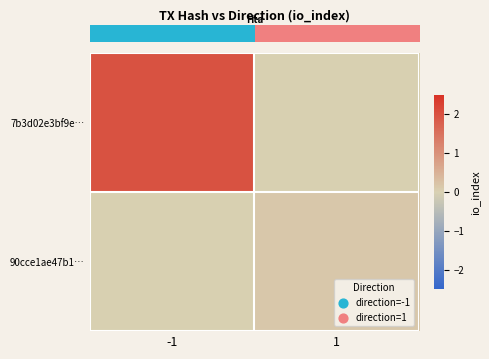

Which series has the largest total across all categories?

row_0